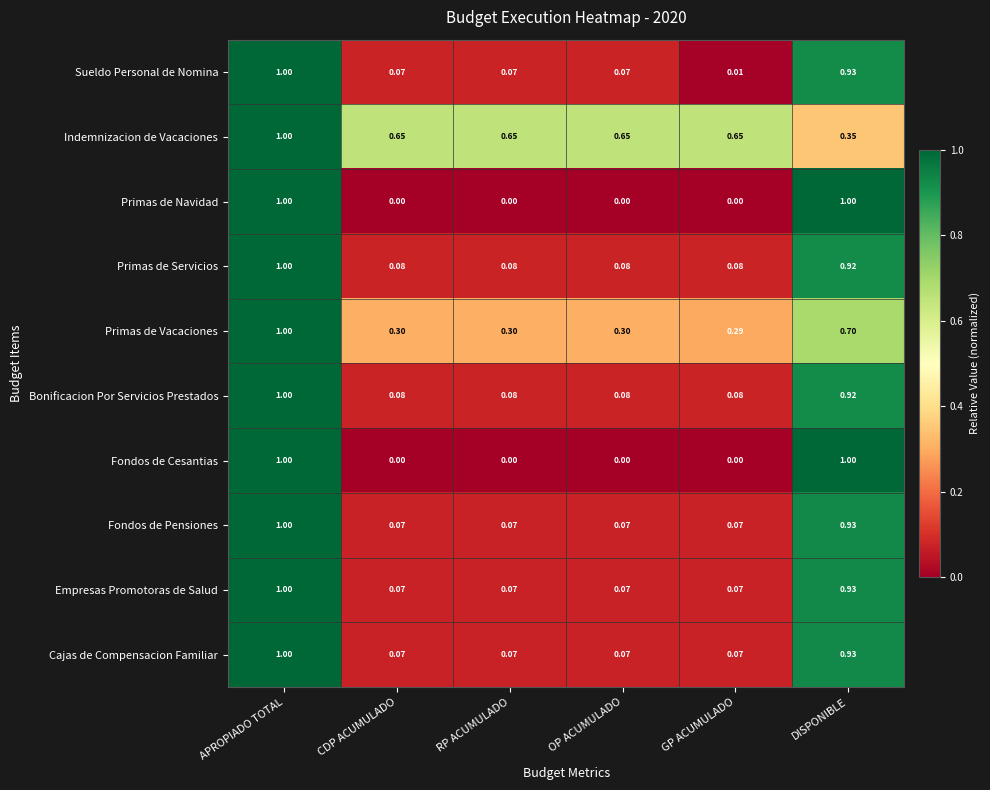

At which category is the sum across all series the highest?

APROPIADO TOTAL